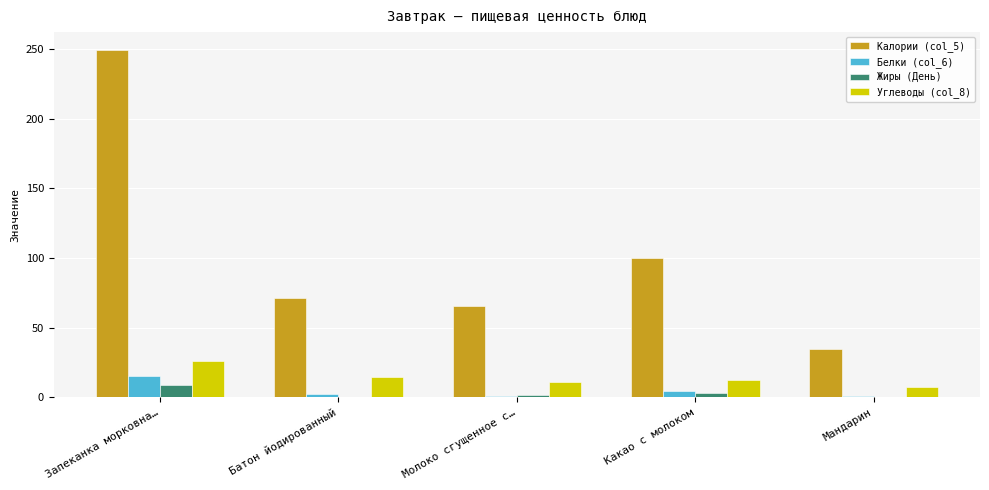

Between Молоко сгущенное с… and Мандарин, which series saw the biggest shift?

Калории (col_5)